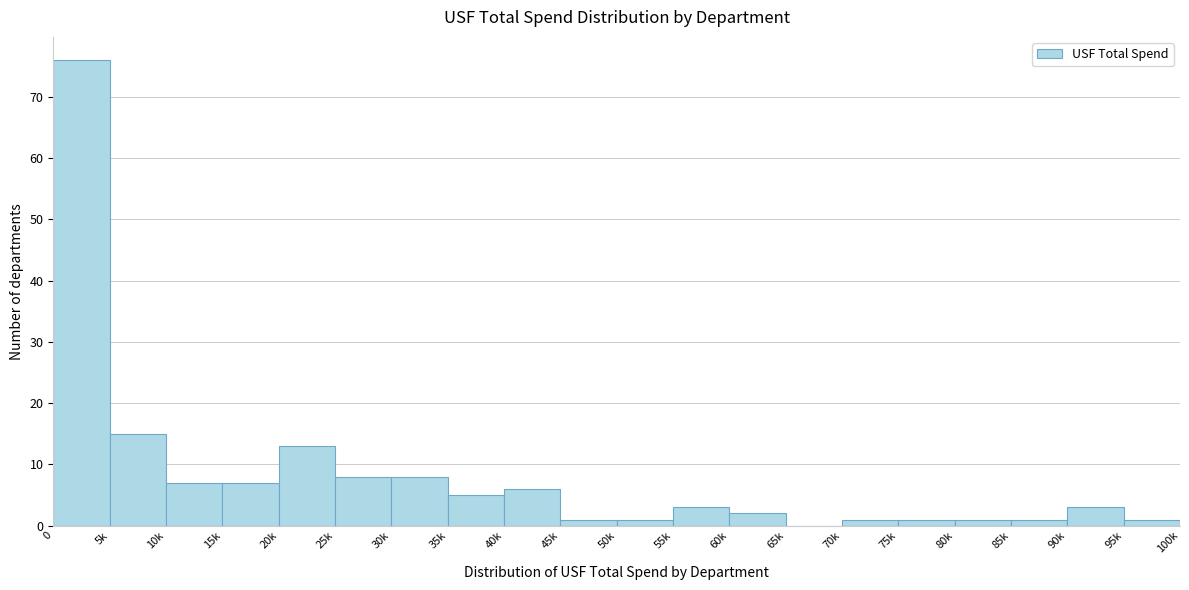

Reading left to right, extract all data points from this chart.

0=76	5k=15	10k=7	15k=7	20k=13	25k=8	30k=8	35k=5	40k=6	45k=1	50k=1	55k=3	60k=2	65k=0	70k=1	75k=1	80k=1	85k=1	90k=3	95k=1